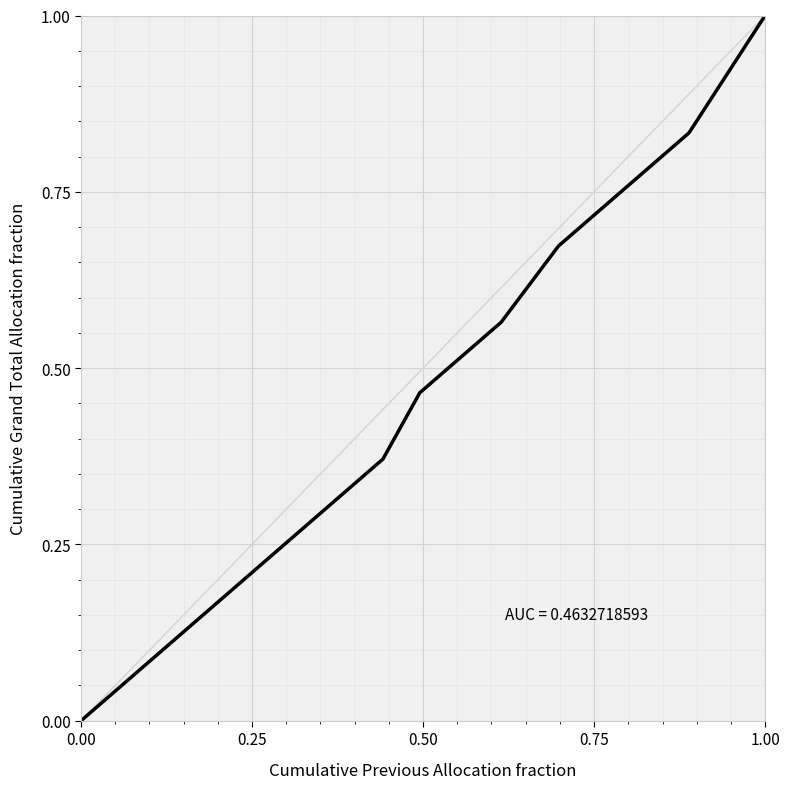

What is the maximum value shown in the chart?

1.0